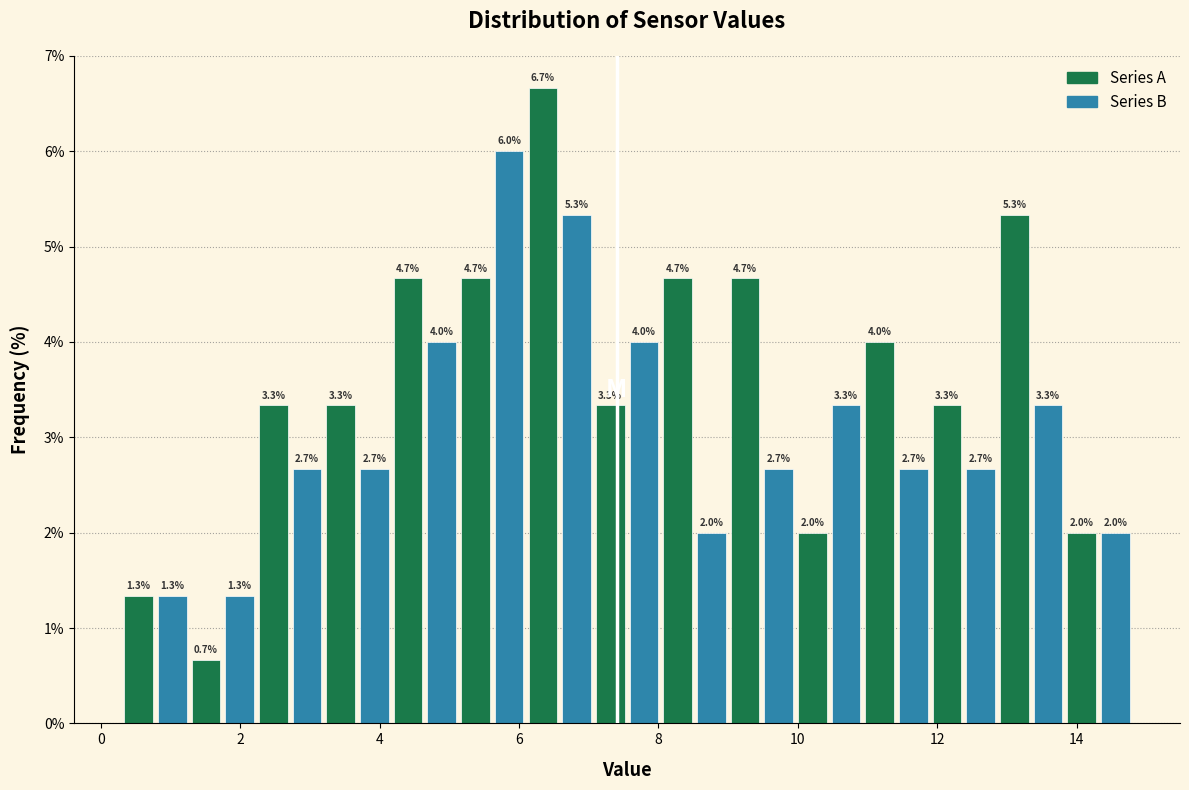

Around what value on the x-axis is the tallest bar? Give the approximate position of its centre, as read against the axis.

6.4